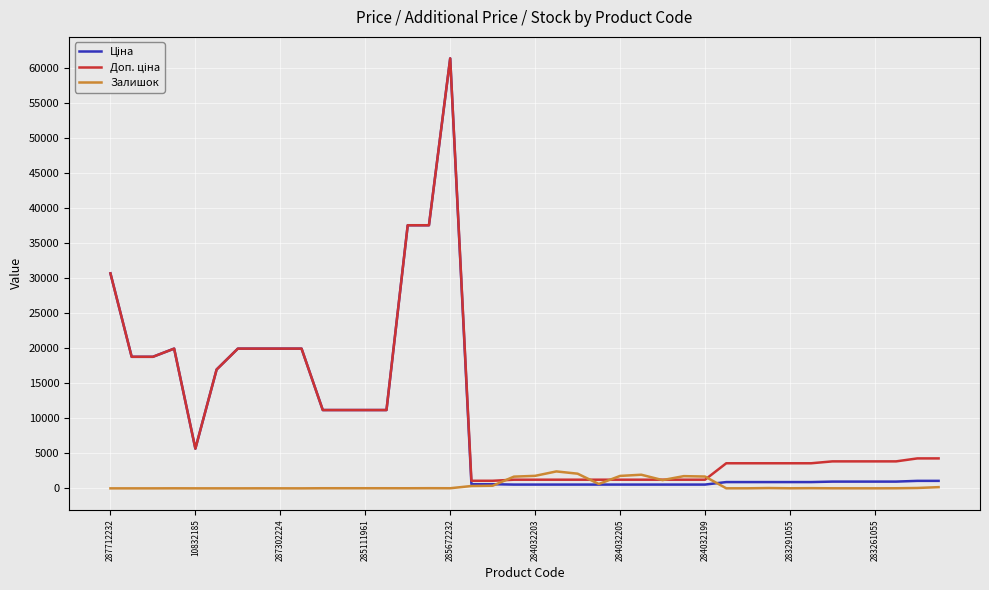

What is the maximum value shown in the chart?

61434.3